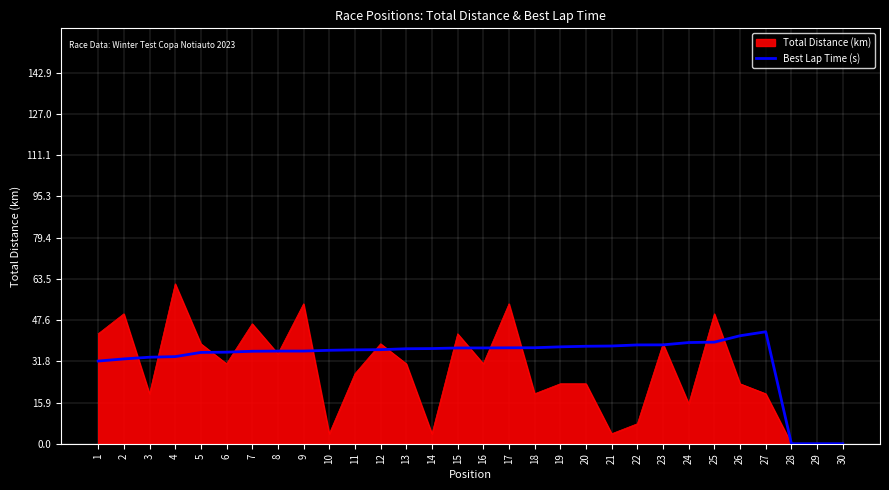

What is the spread (max minus min) of values at 22?

30.4